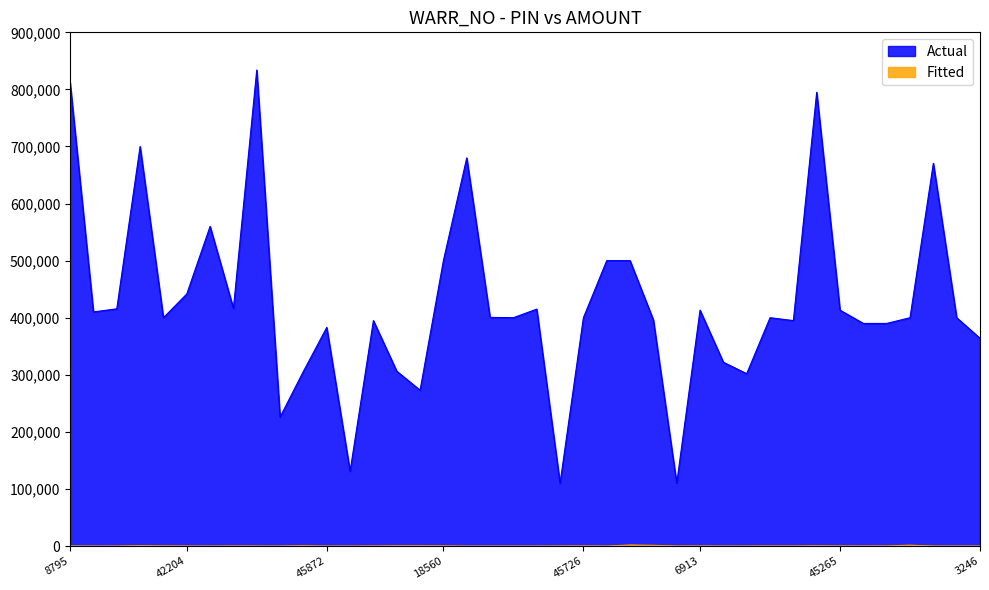

True or false: Fitted and Actual cross at least once.

False